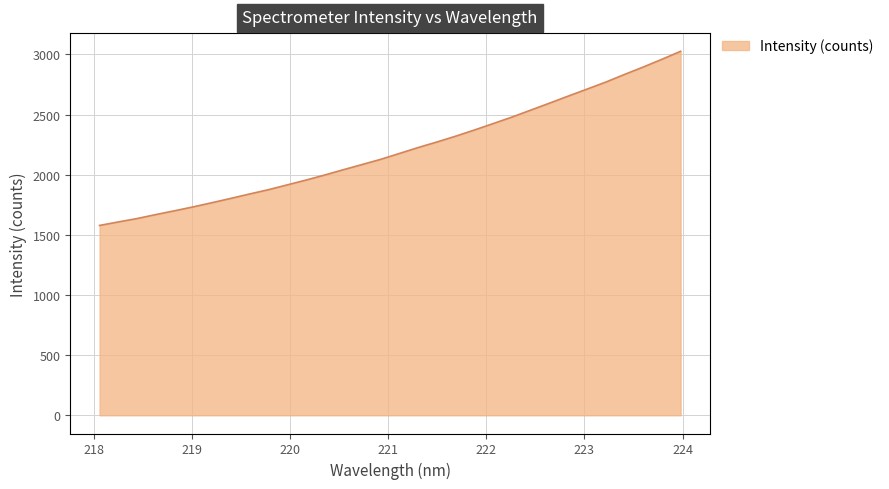

What is the maximum value shown in the chart?

3026.5